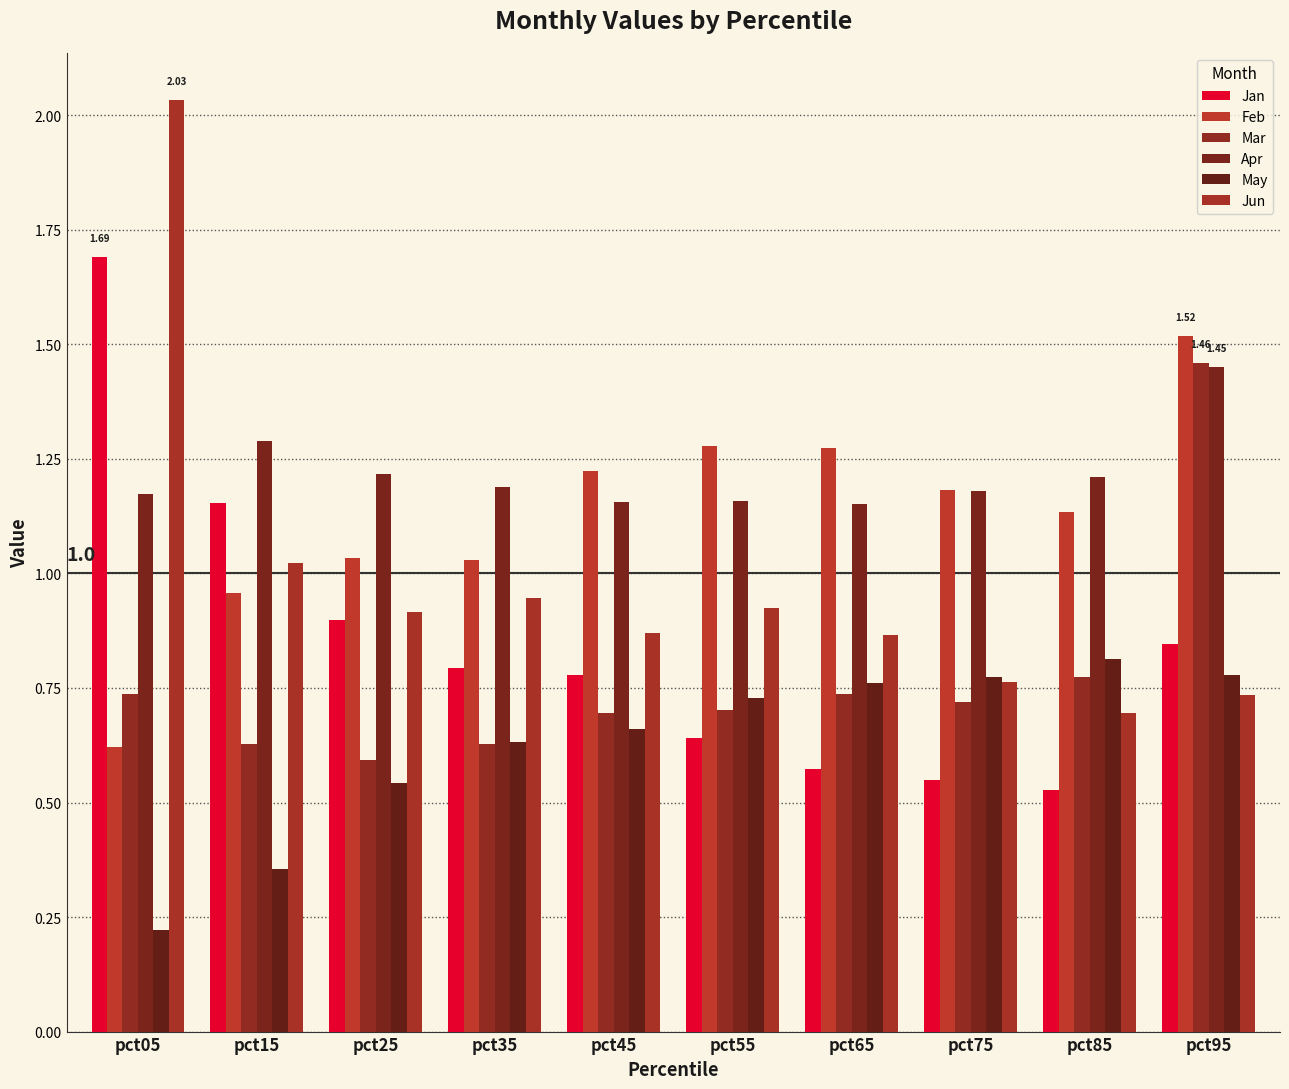

Which series has the widest spread of values?

Jun